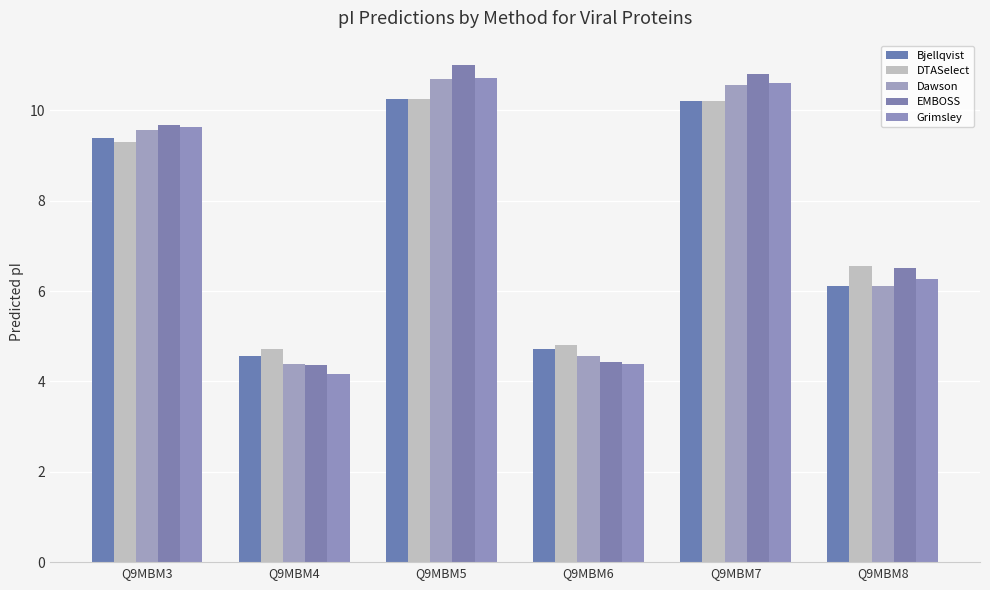

At which category is the sum across all series the highest?

Q9MBM5